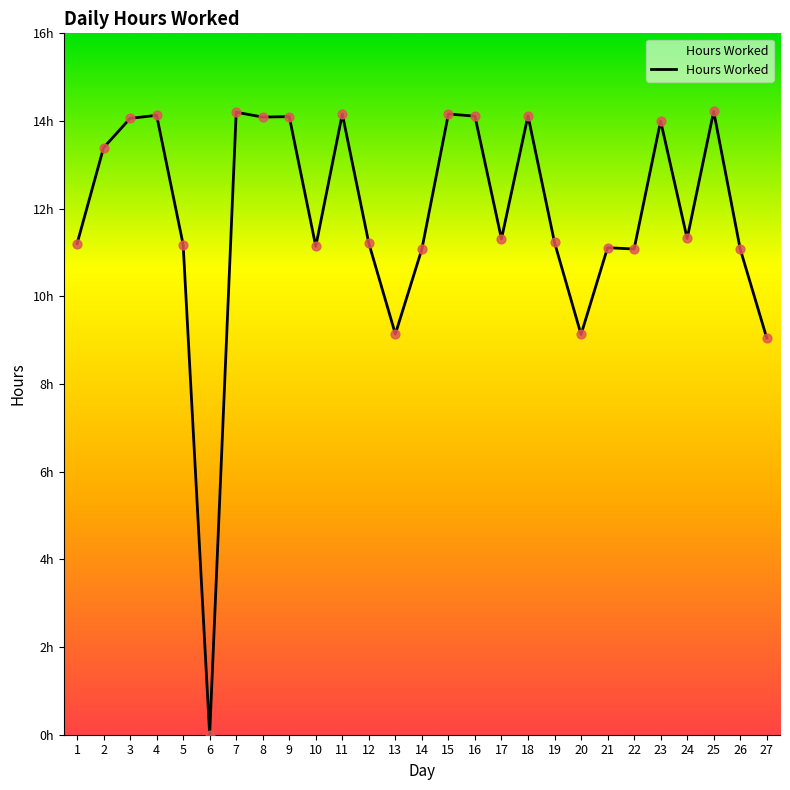

What is the ratio of the value at 21 to the value at 16?

0.8